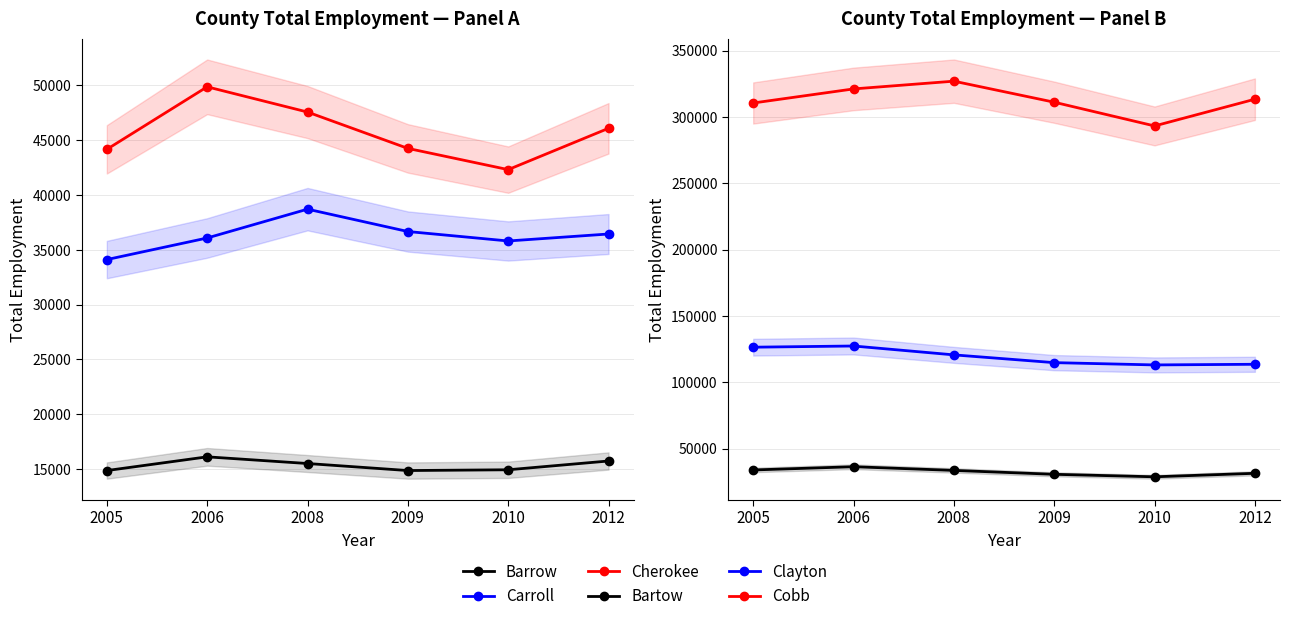

True or false: Bartow and Barrow cross at least once.

False